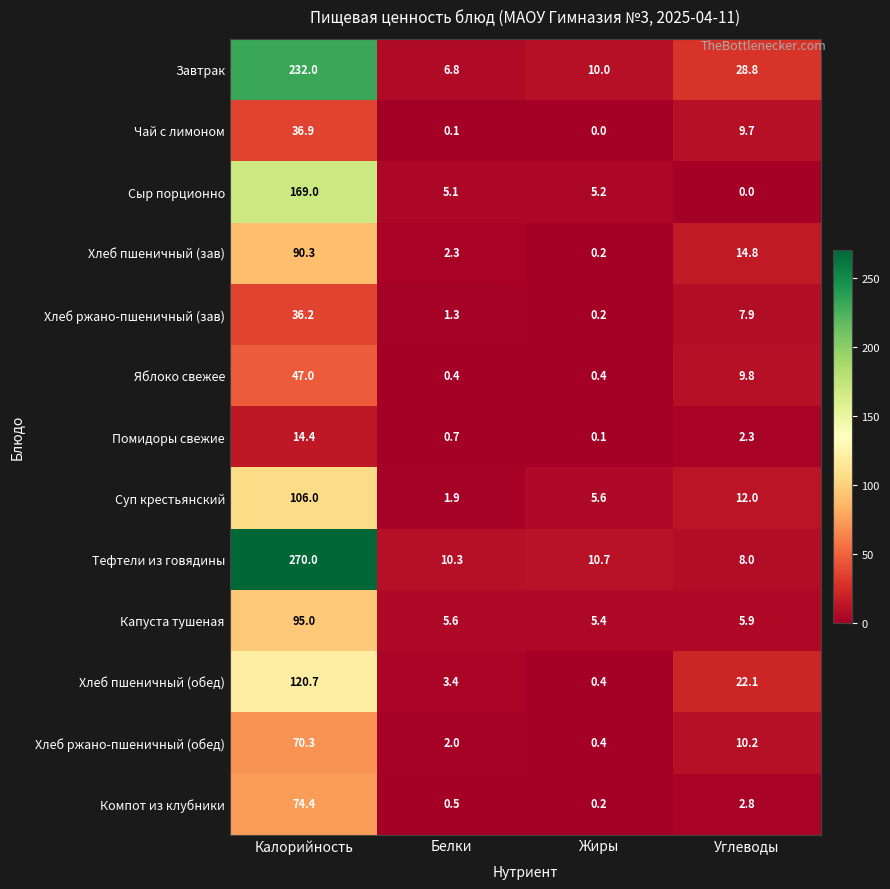

What is the difference between the Суп крестьянский values at Углеводы and Калорийность?

94.0